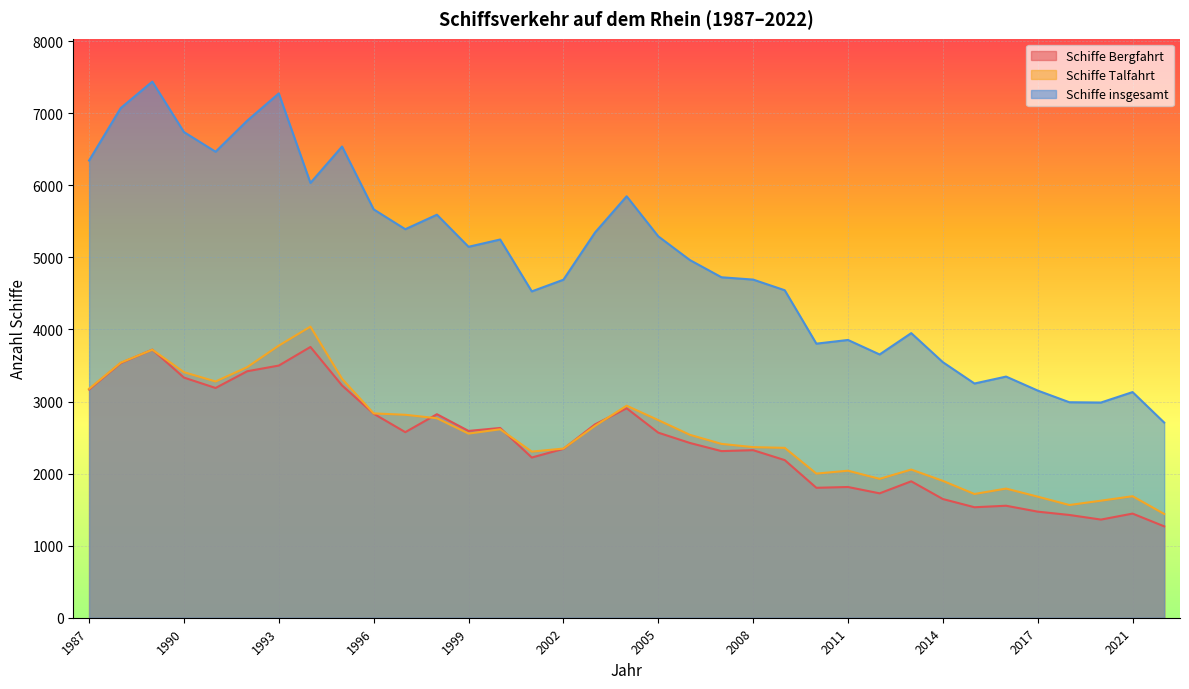

Rank the series at 1988 from lowest to highest value.

Schiffe Bergfahrt, Schiffe Talfahrt, Schiffe insgesamt